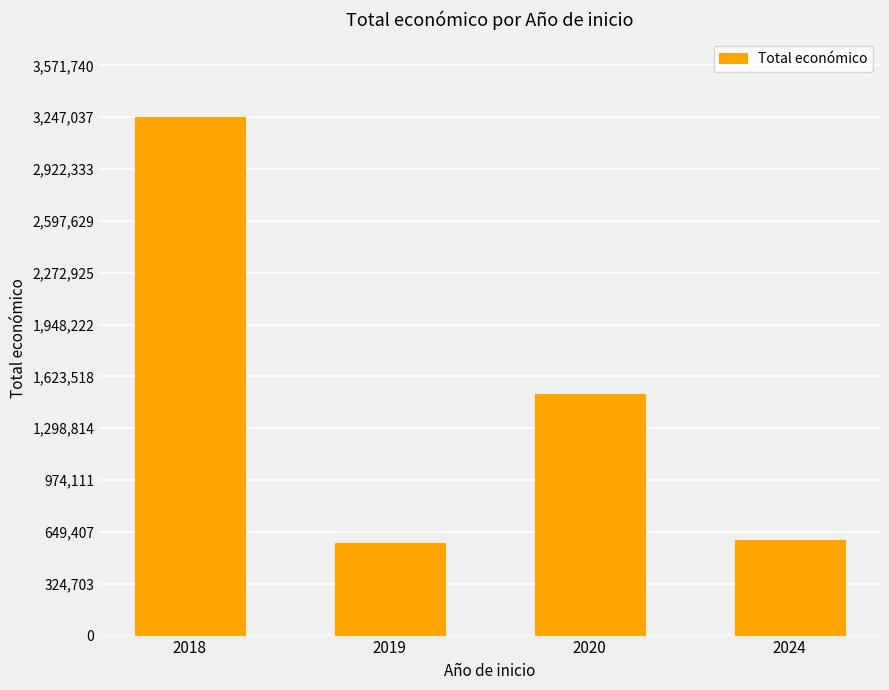

What is the value of the 1st bar from the left?

3247037